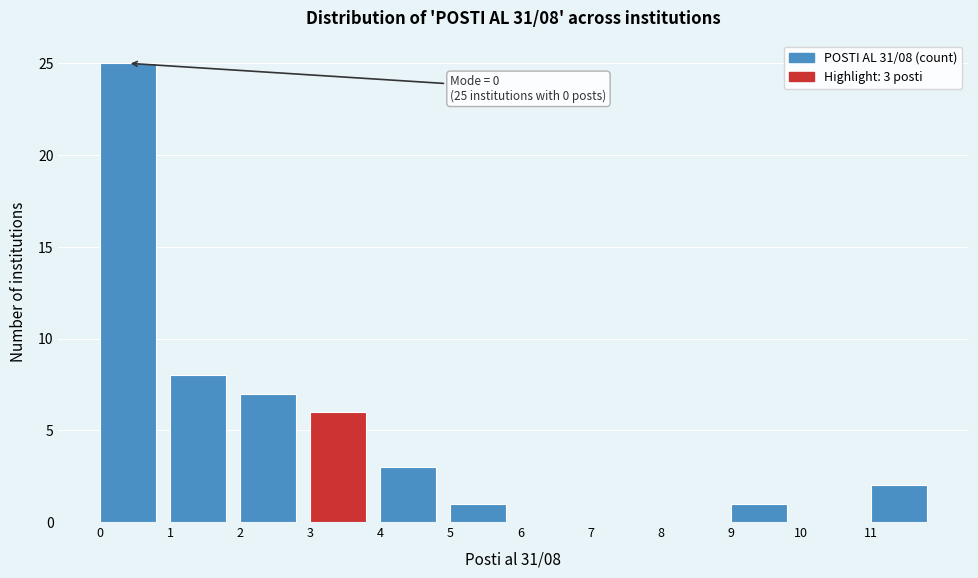

Which range on the x-axis has the tallest bar?

0 to 1